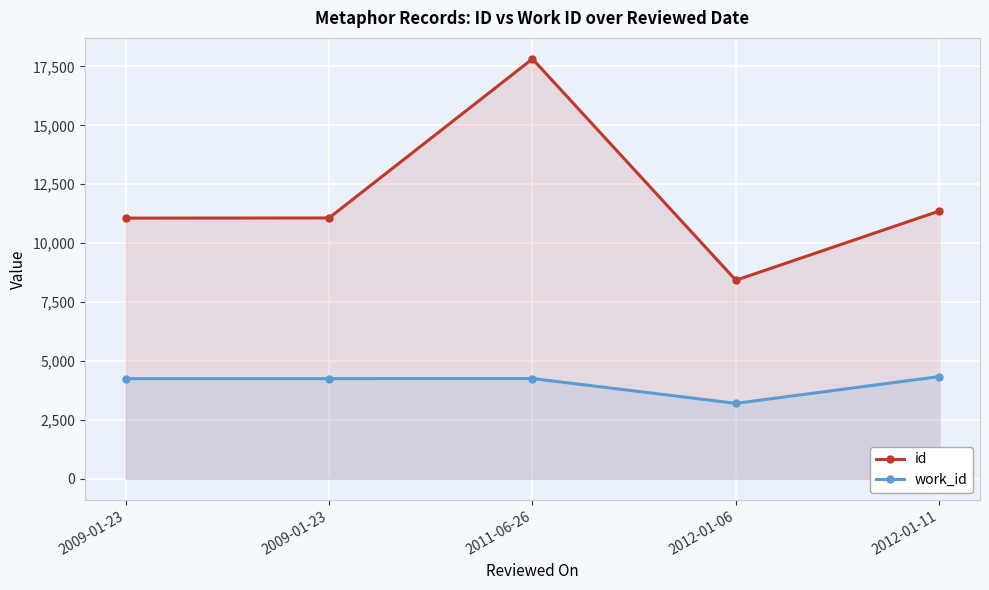

Reading left to right, what are all the values shown in this chart?

id: 11063	11069	17819	8428	11364
work_id: 4253	4253	4257	3203	4339